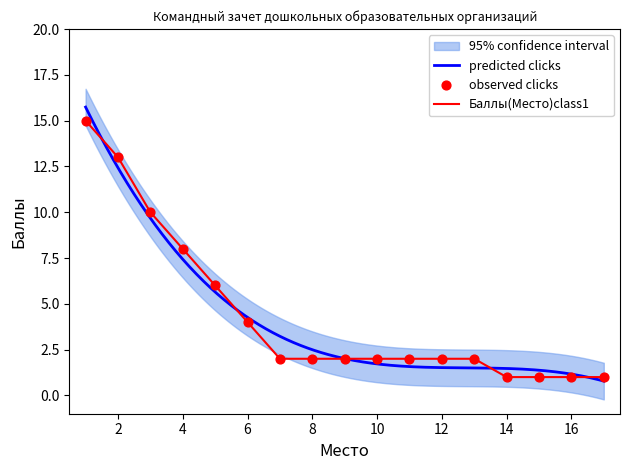

Approximately how many times larger is the value at 7 compared to 14?

2.0